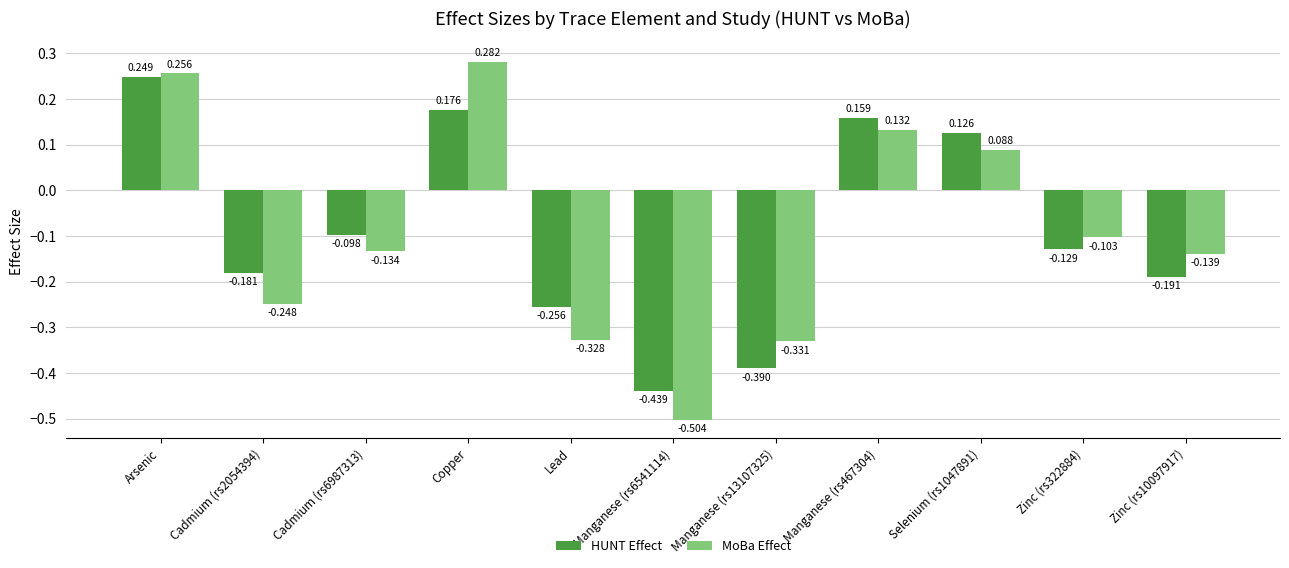

Rank the series by their average value, from highest to lowest.

HUNT Effect, MoBa Effect